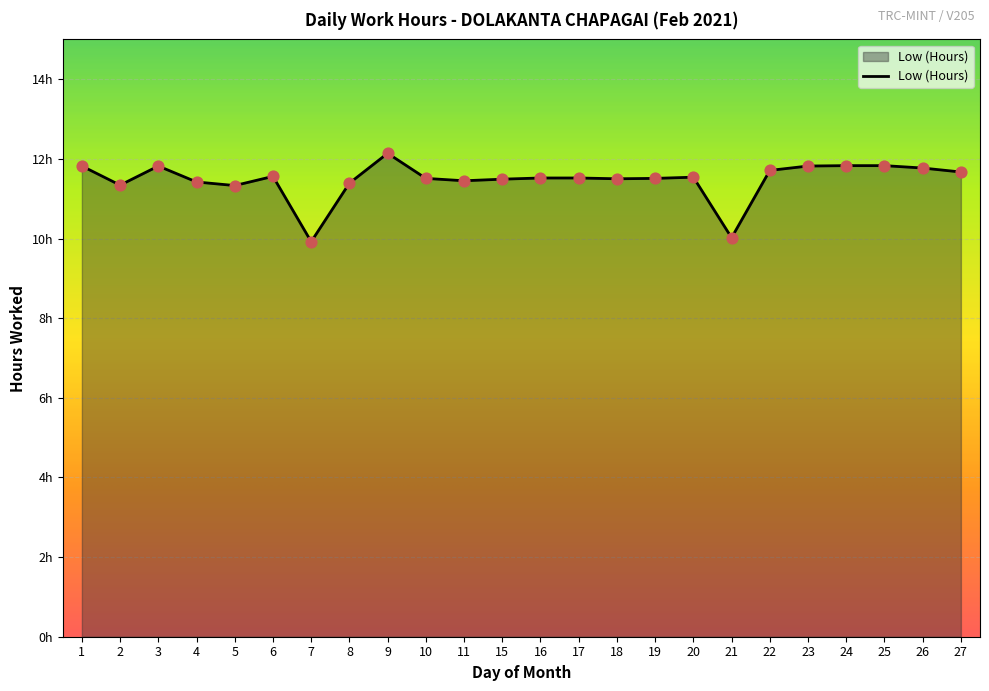

Approximately how many times larger is the value at 27 compared to 24?

1.0